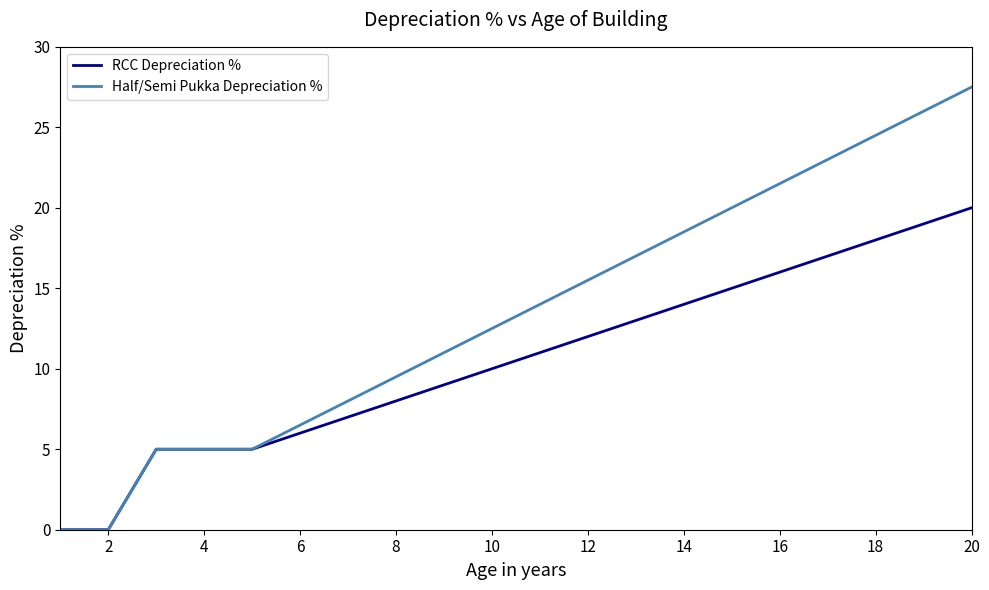

Which series has the widest spread of values?

Half/Semi Pukka Depreciation %